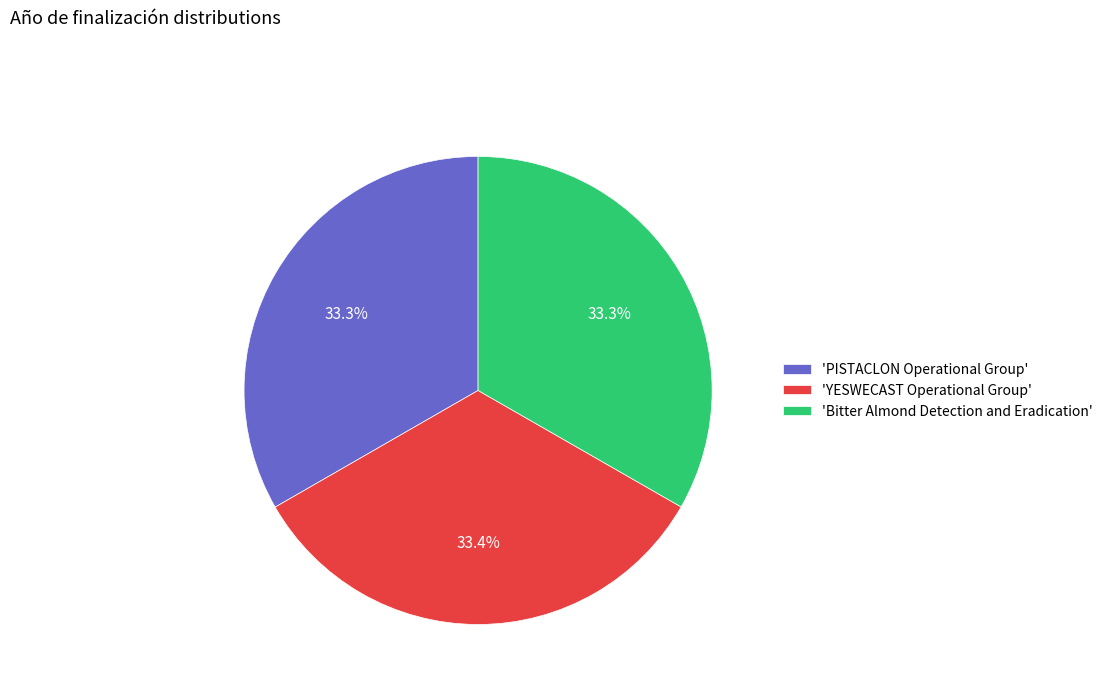

Does any single category account for the majority?

No